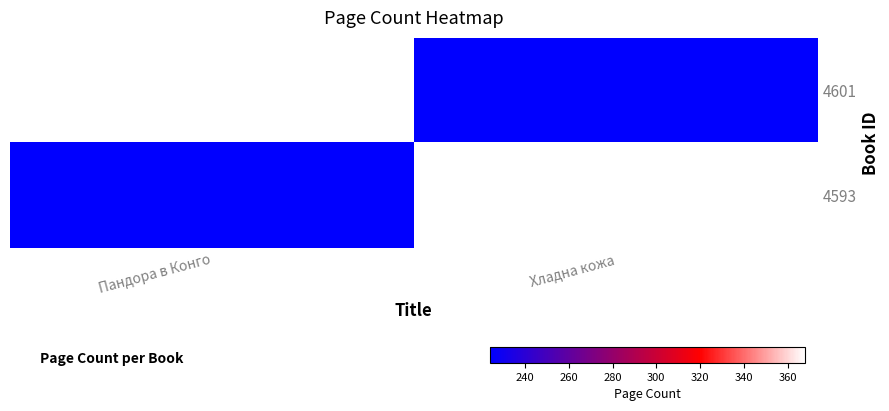

Reading left to right, what are all the values shown in this chart?

4601: Пандора в Конго=368	Хладна кожа=224
4593: Пандора в Конго=224	Хладна кожа=368